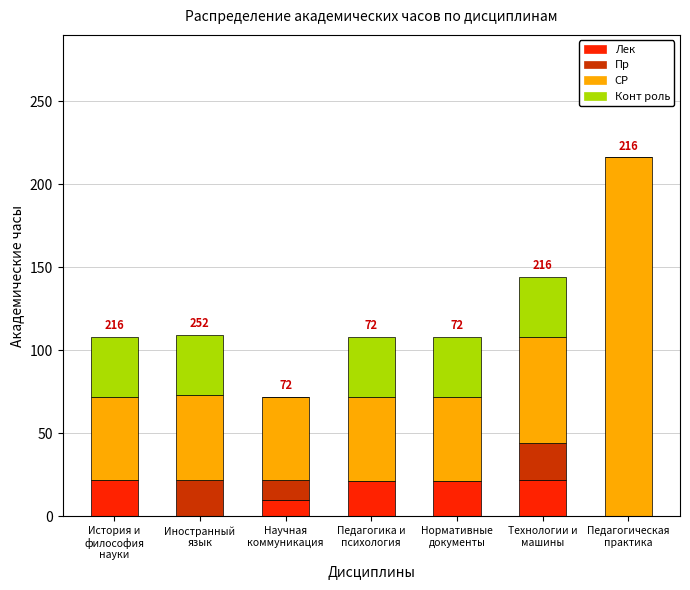

What is the maximum value for Лек?

22